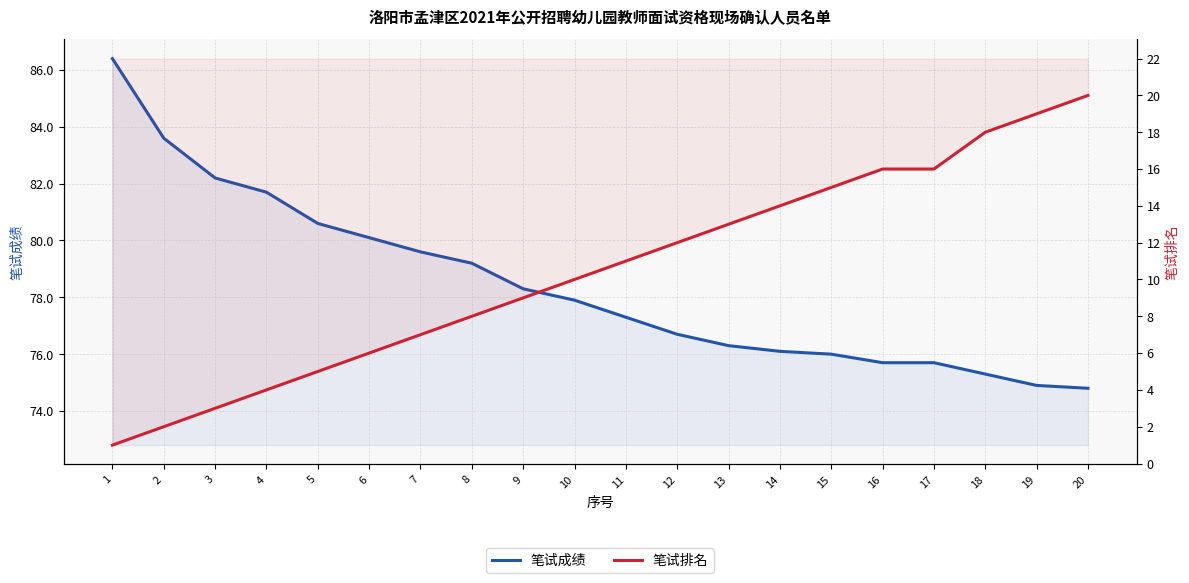

What is the difference between the maximum and minimum values in the 笔试成绩 series?

11.6